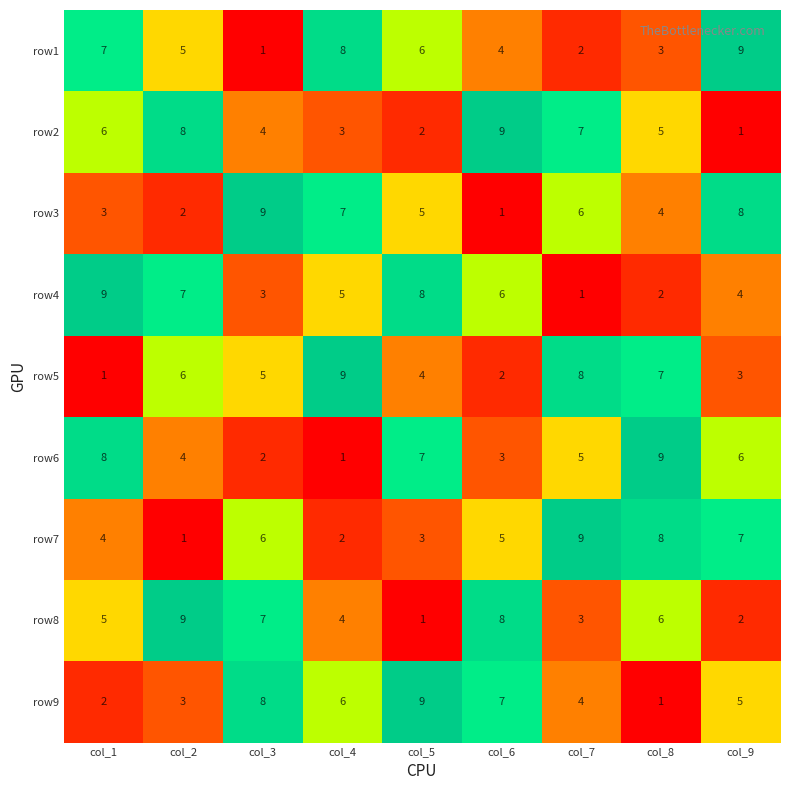

List the labels in order of row3 value, smallest first.

col_6, col_2, col_1, col_8, col_5, col_7, col_4, col_9, col_3